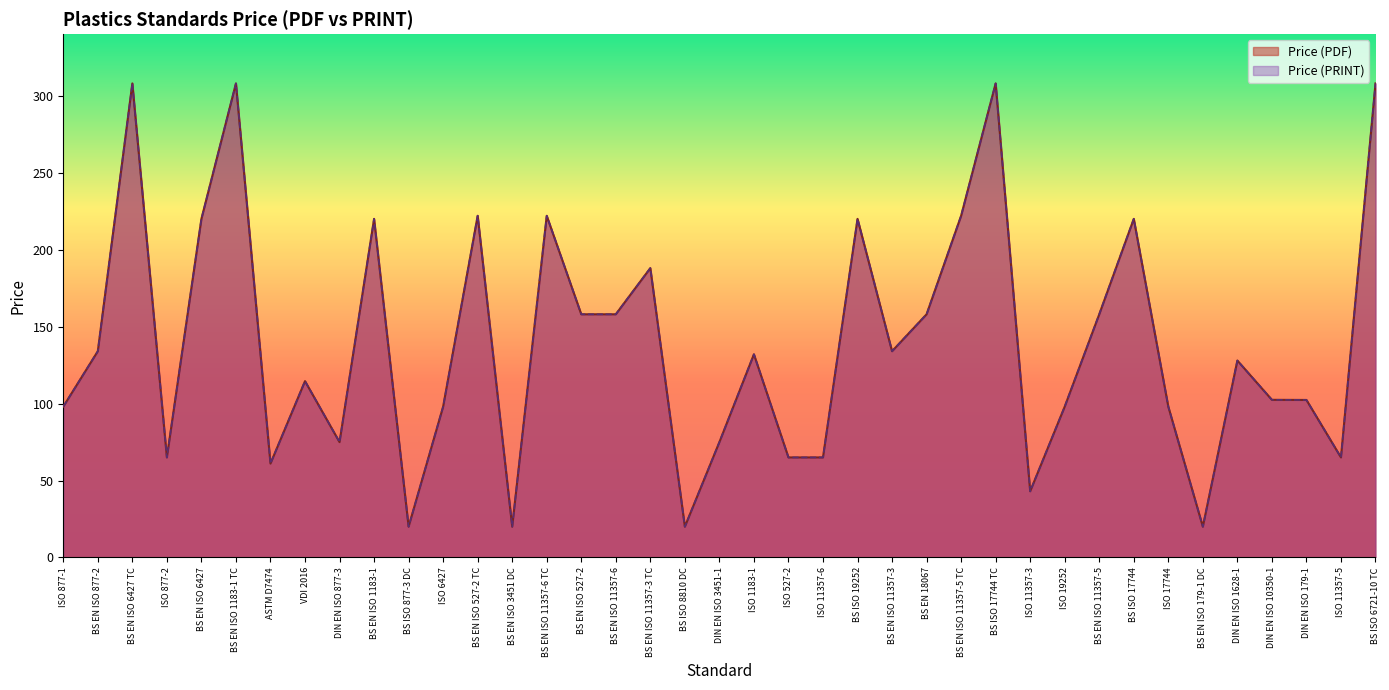

The Price (PDF) series shows 64.6 at ISO 6427. True or false?

False